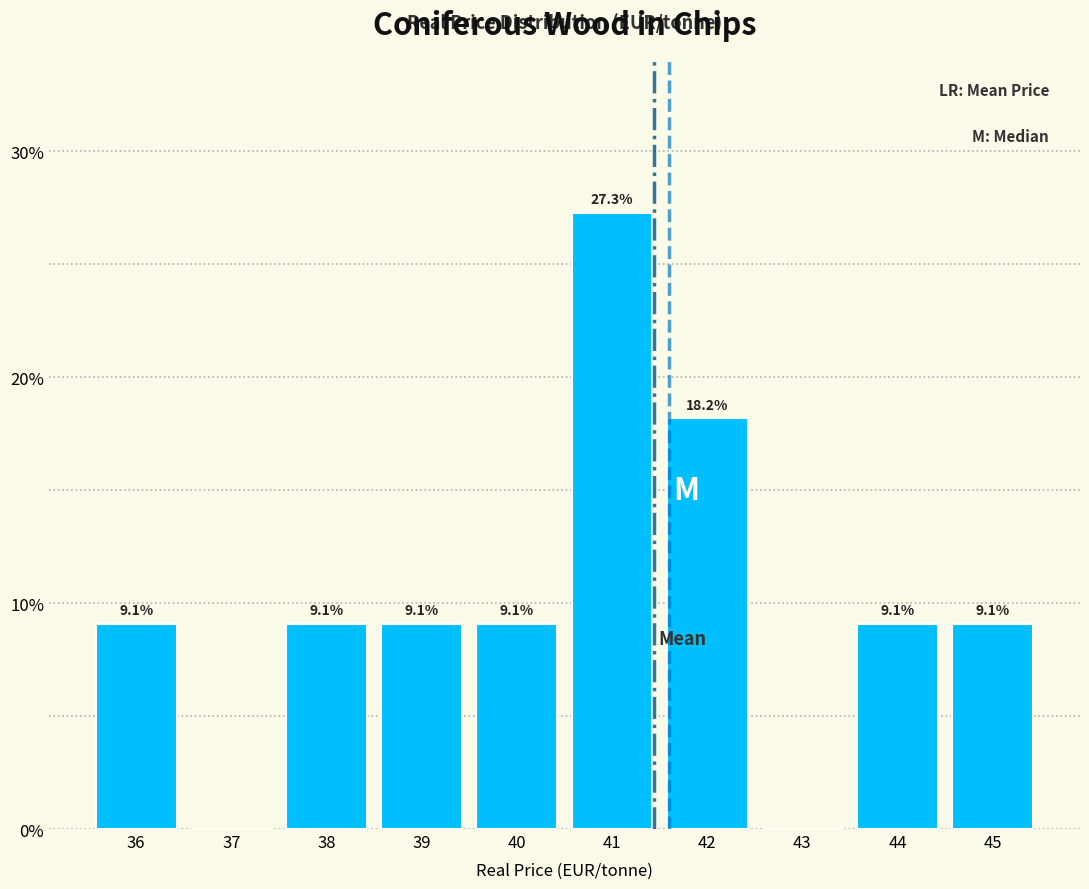

Reading right to left, transcribe all the data shown in this chart.

45=9.1	44=9.1	43=0.0	42=18.2	41=27.3	40=9.1	39=9.1	38=9.1	37=0.0	36=9.1